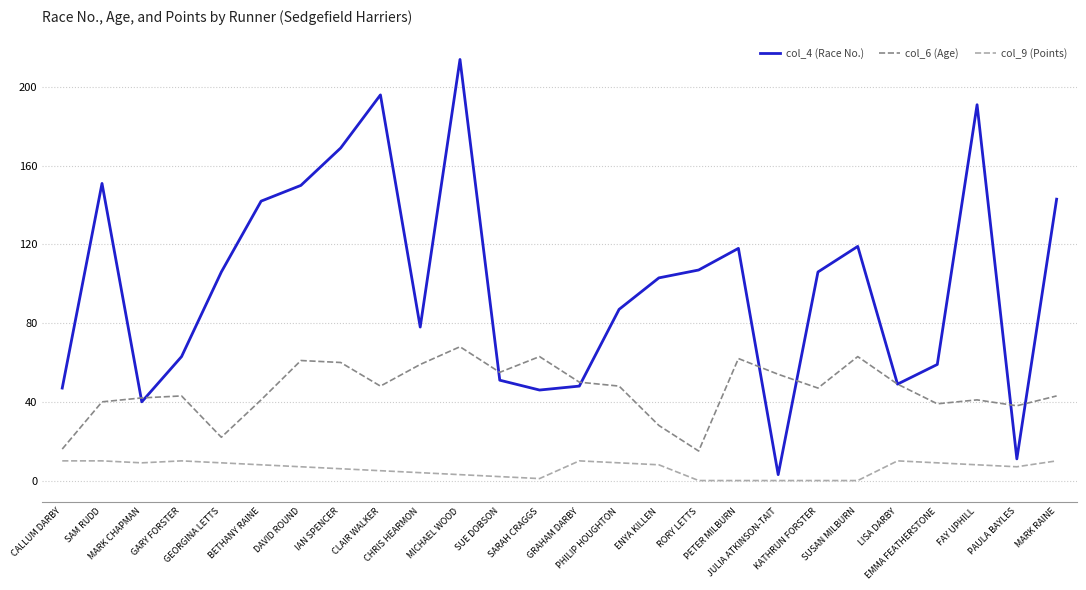

True or false: col_4 (Race No.) and col_9 (Points) intersect in this chart.

False